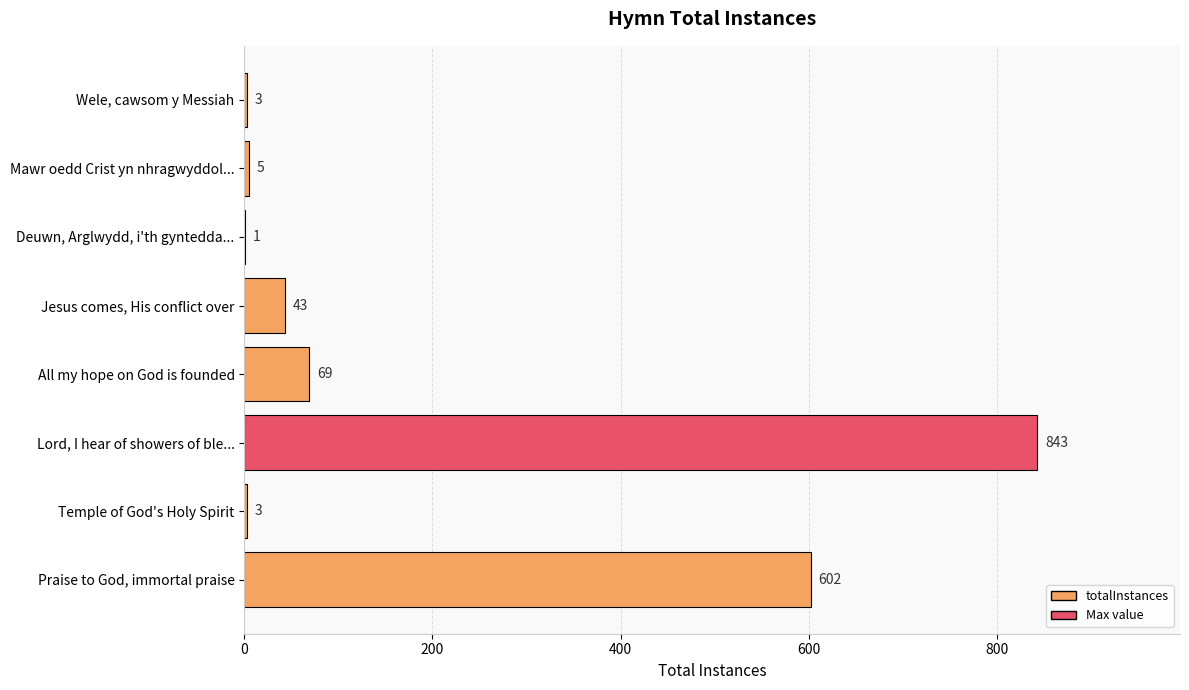

At which category does the chart reach its peak across all series?

Lord, I hear of showers of ble...